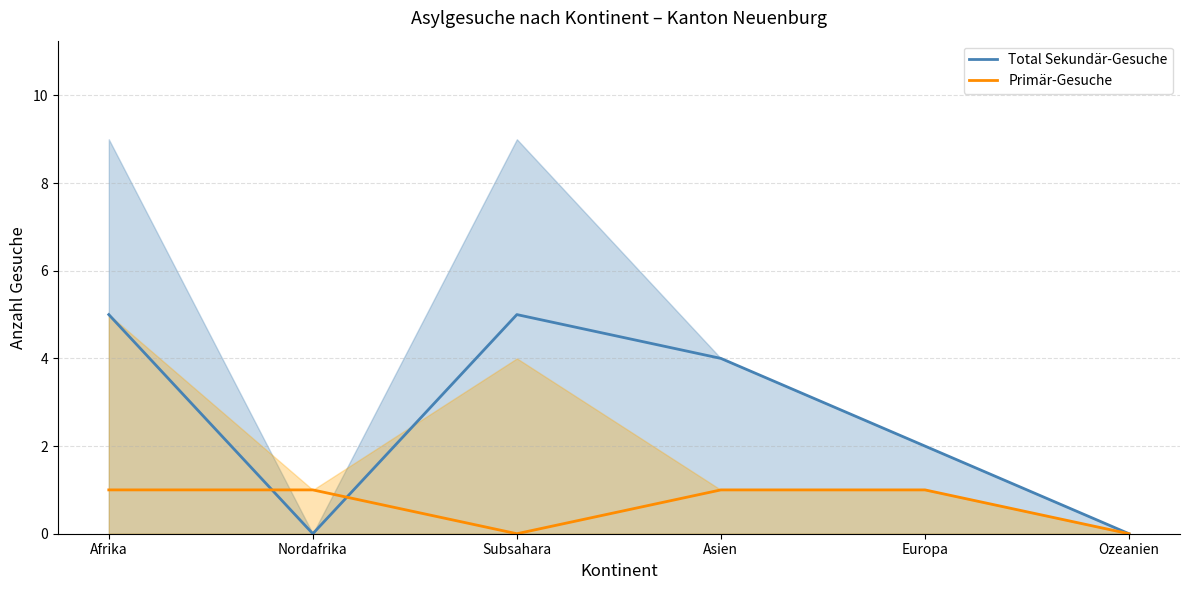

True or false: Total Sekundär-Gesuche and Primär-Gesuche cross at least once.

True